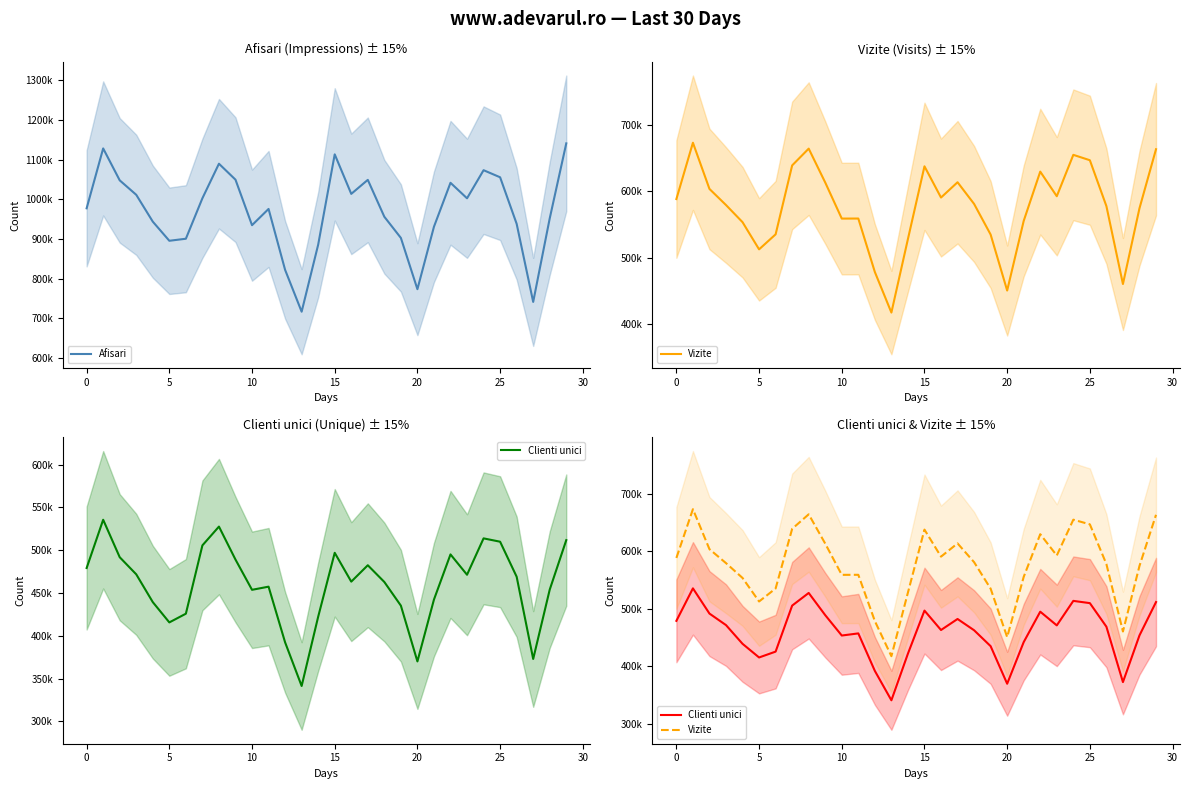

The Vizite series shows 1079513 at 30. True or false?

False